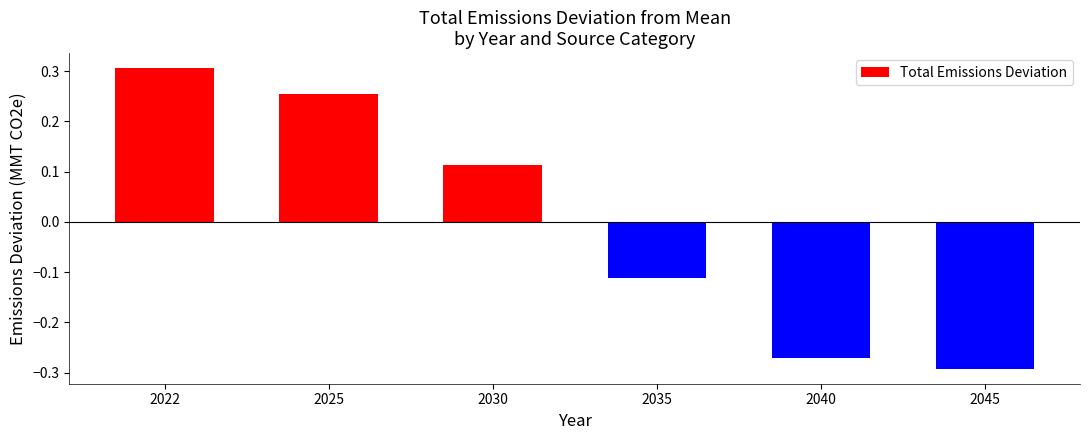

List the labels in order of value, largest first.

2022, 2025, 2030, 2035, 2040, 2045